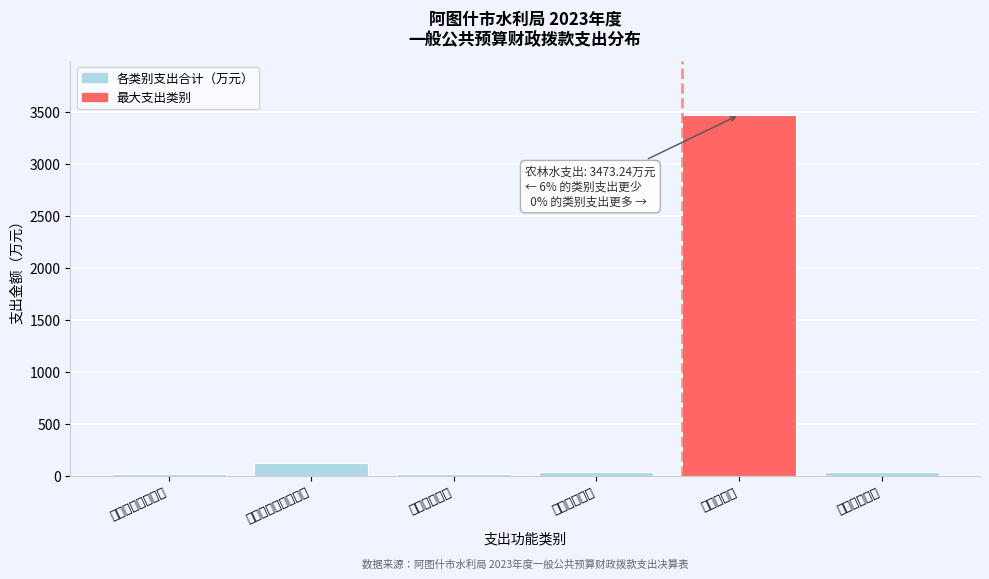

Where is the data nearest to the value 1747?

社会保障和就业支出